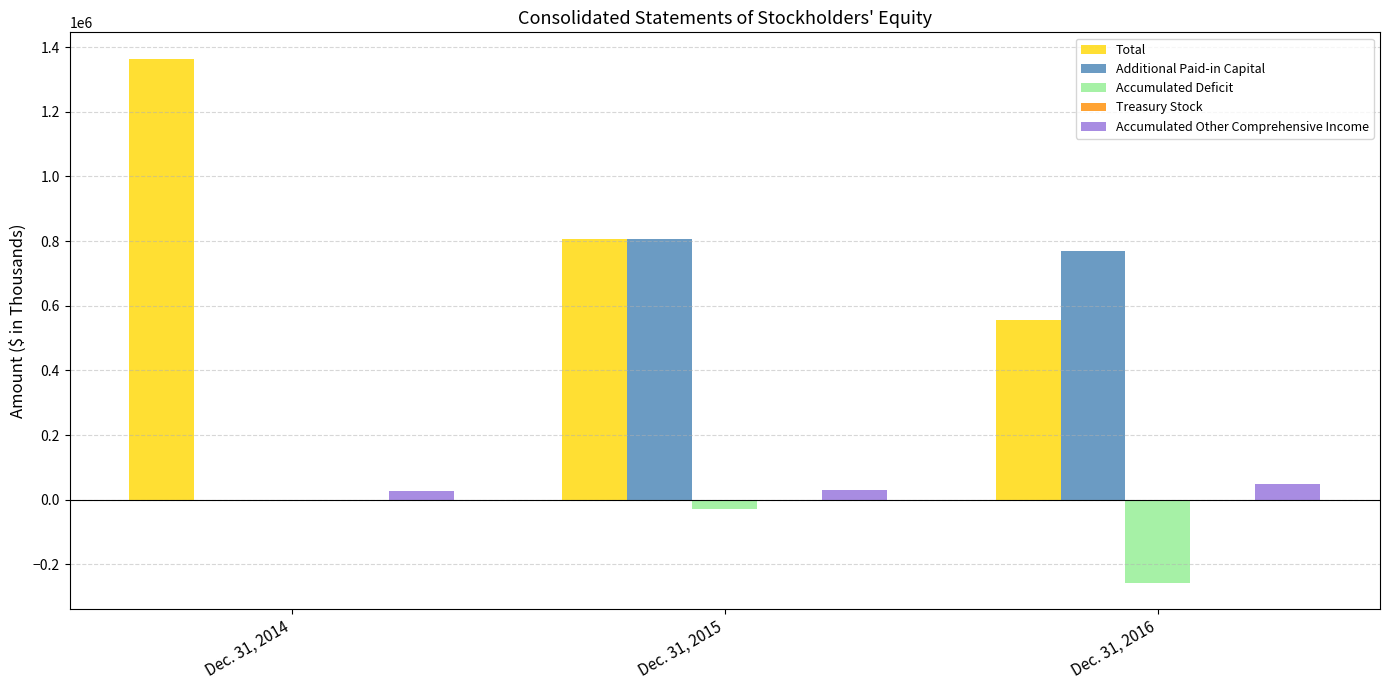

The value of Additional Paid-in Capital at Dec. 31, 2015 is 229531. True or false?

False